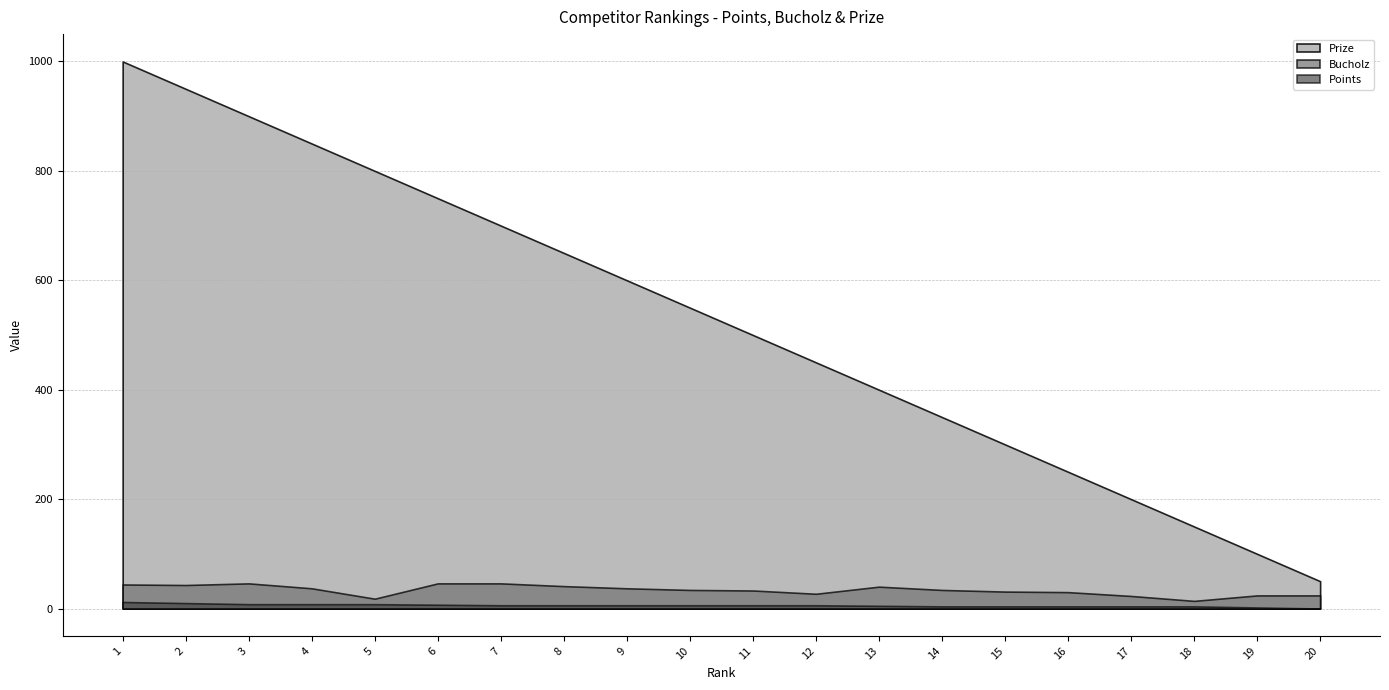

How many lines are shown in the chart?

3